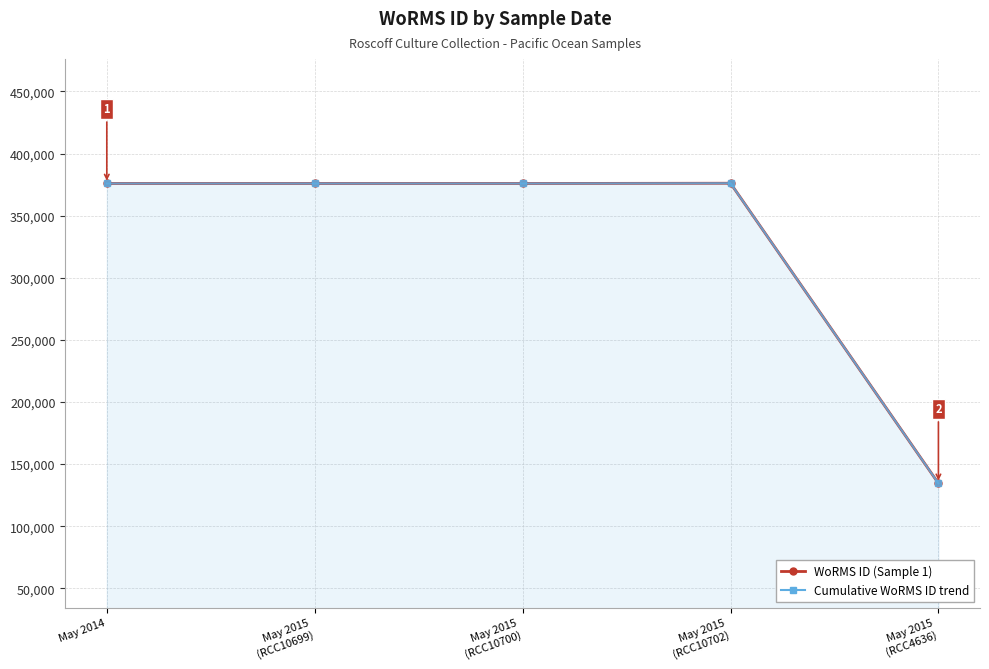

What is the label of the 5th point from the right?

May 2014